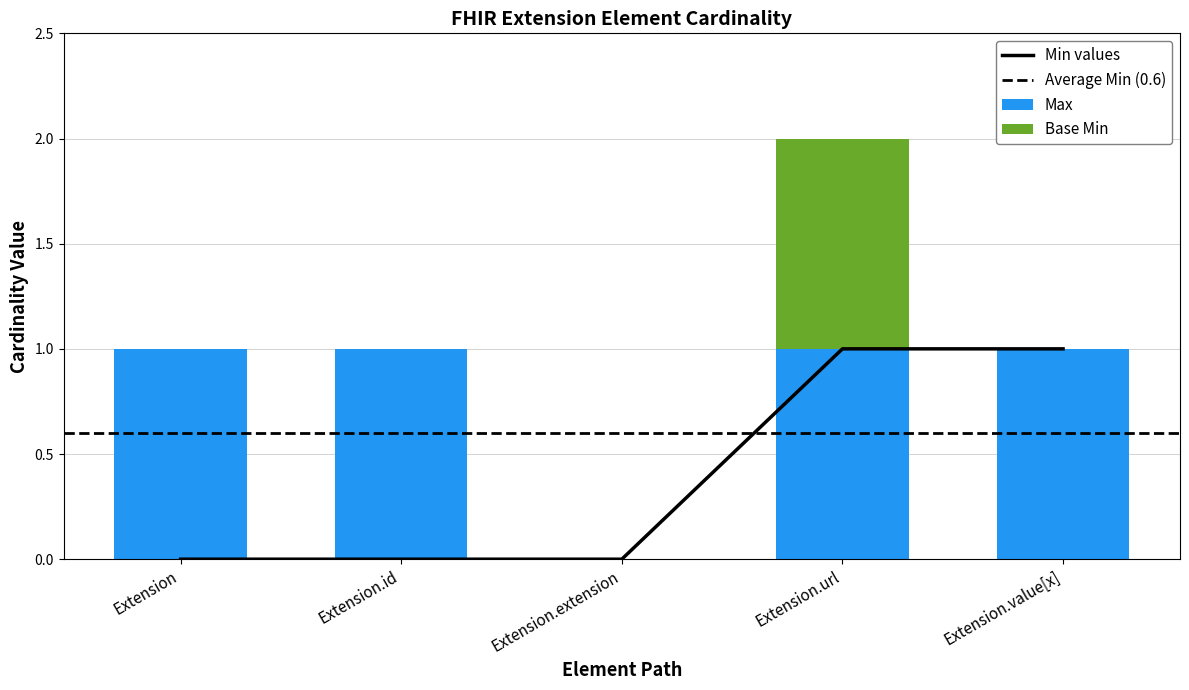

What is the difference between the highest and lowest values at Extension?

1